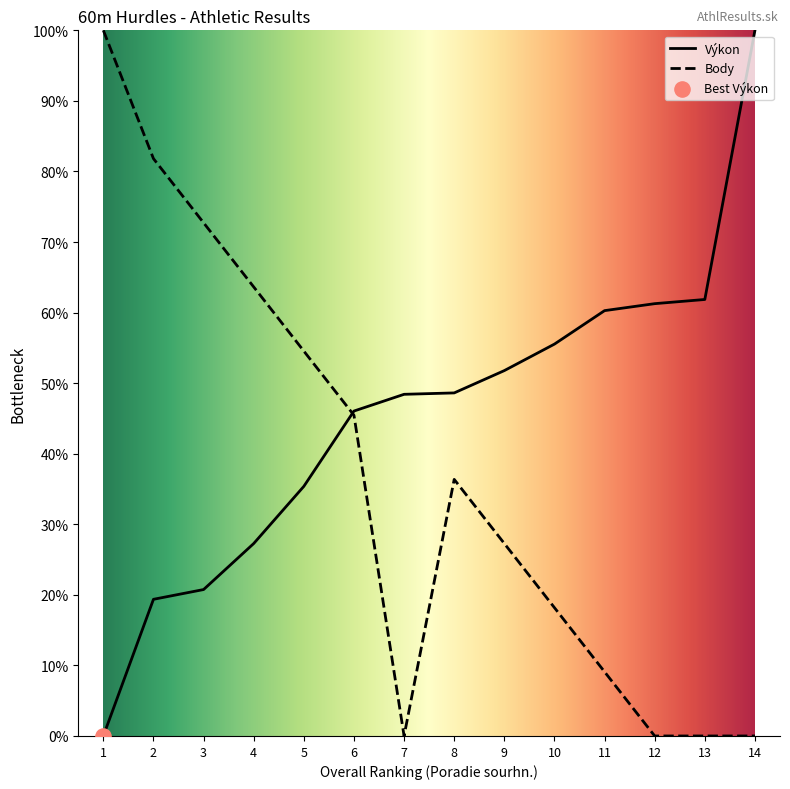

Is the value of Výkon at 14 greater than the value of Body at 11?

Yes